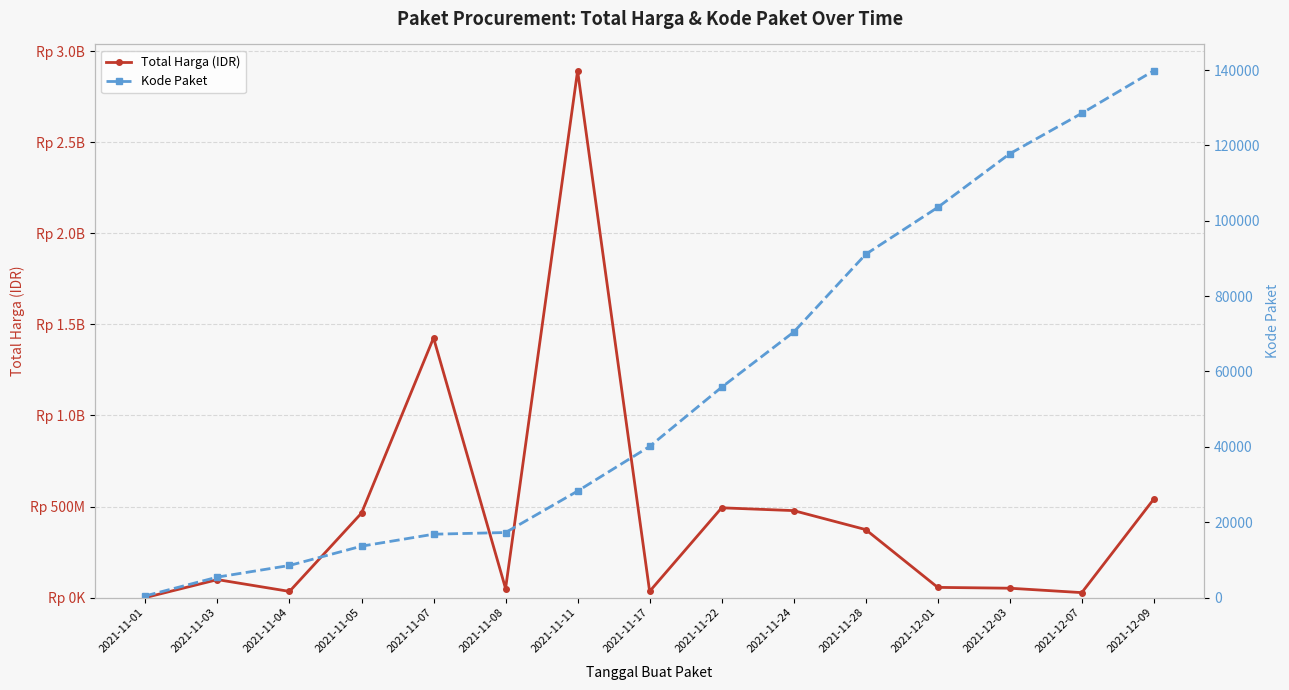

What is the sum of all Total Harga (IDR) values?

7019361010